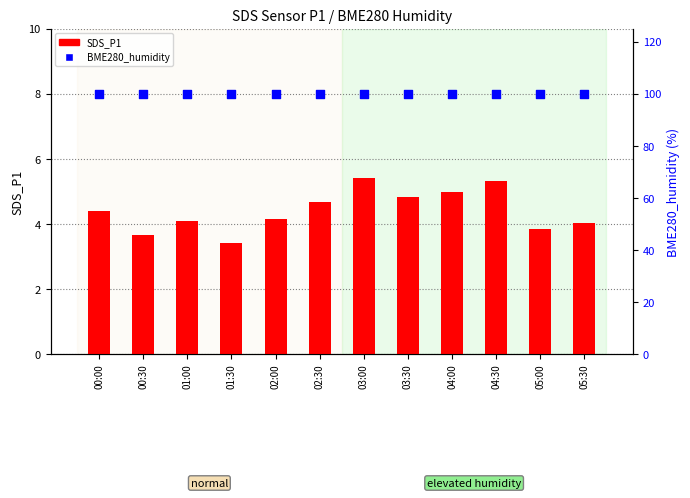

Which series reaches the maximum Y coordinate?

BME280_humidity